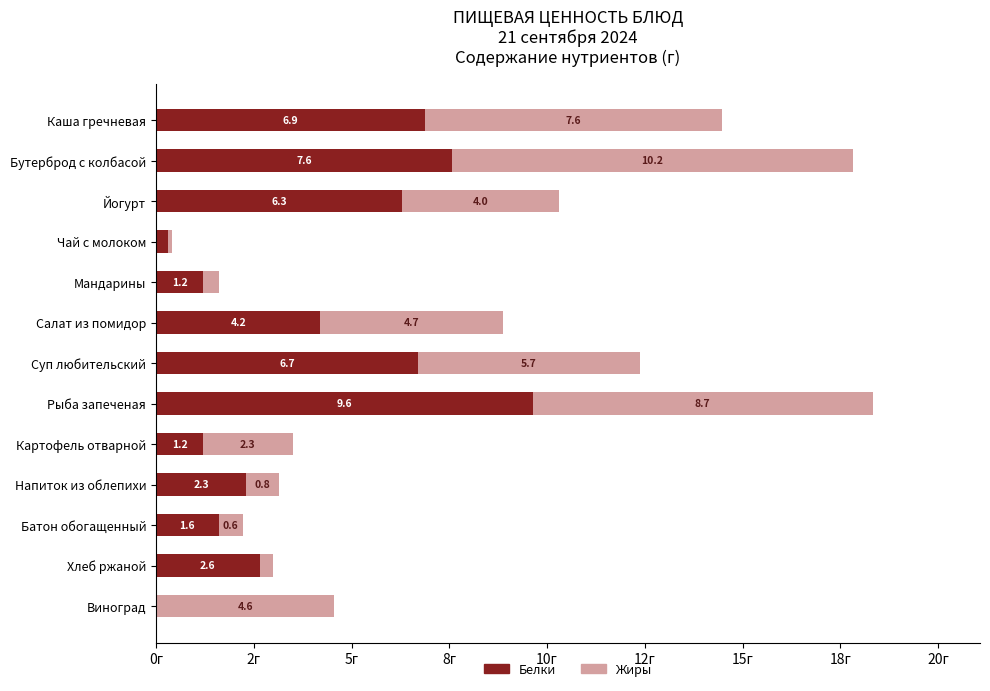

What is the value of the Жиры bar at the 9th from the left?

2.3